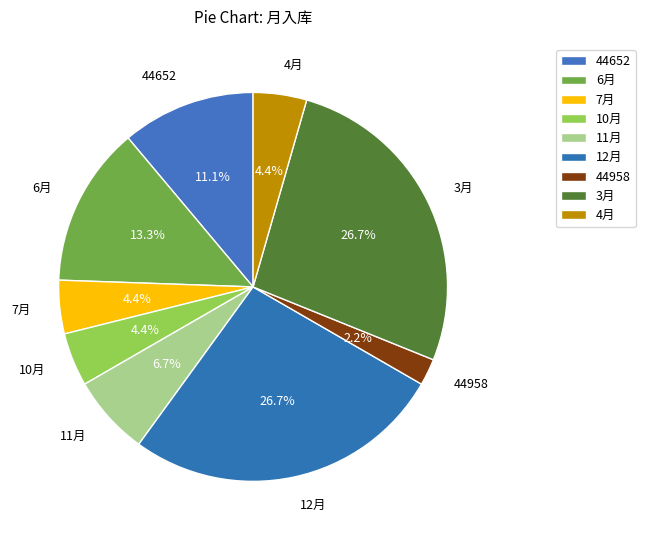

Count the number of slices in the pie.

9